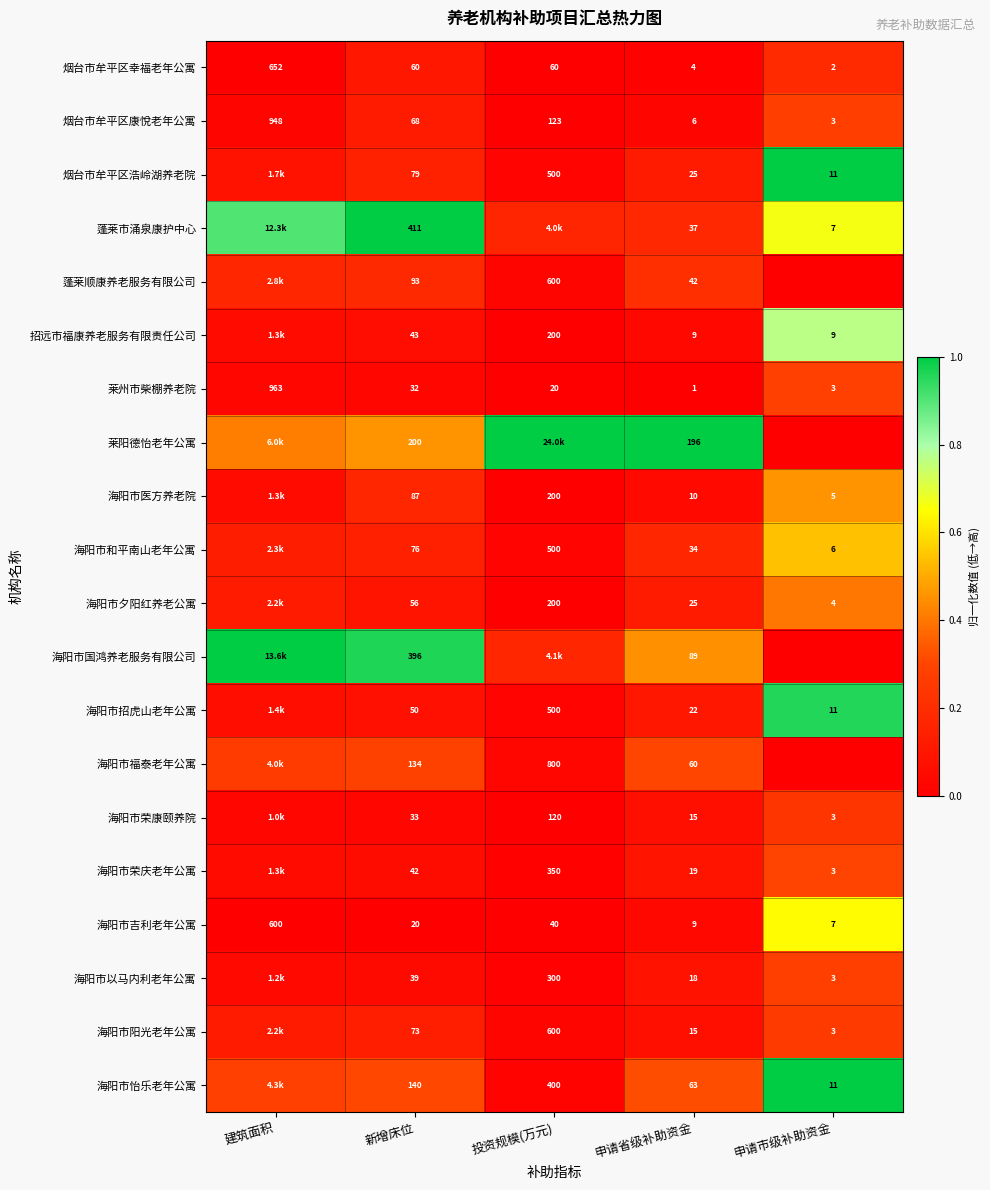

What is the spread (max minus min) of values at 申请市级补助资金?

1.0